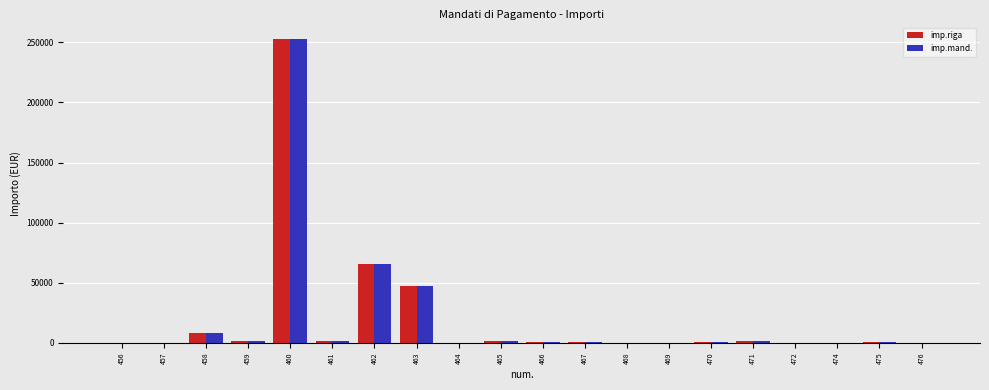

The imp.mand. series shows 155 at 468. True or false?

True